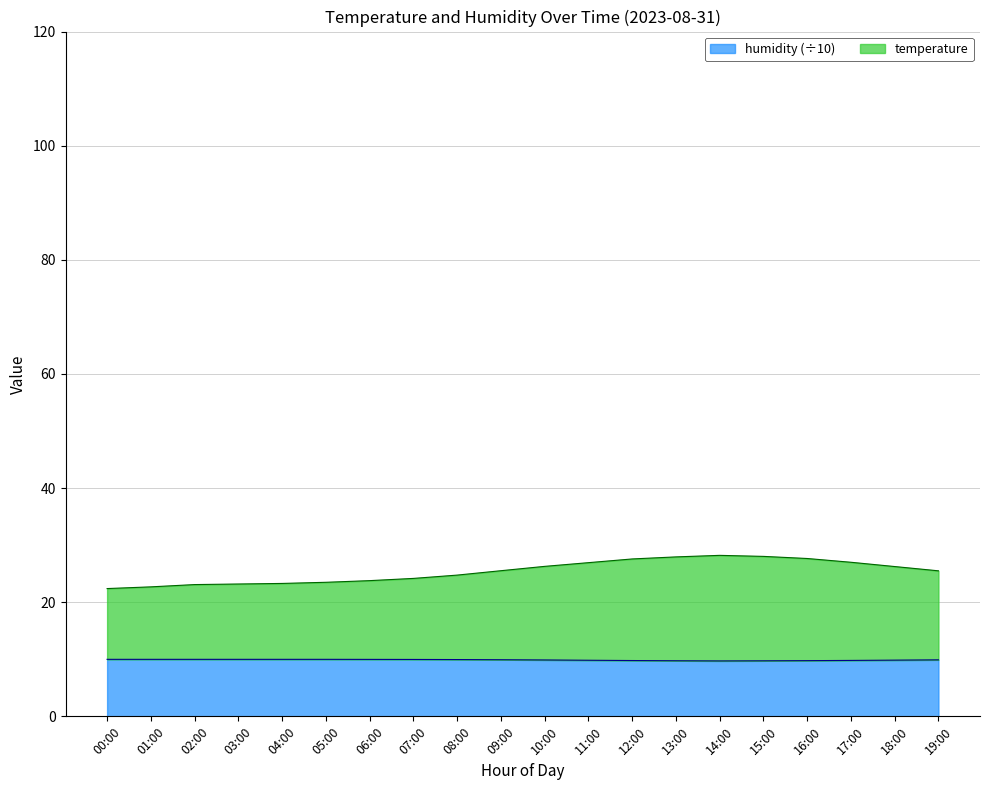

True or false: temperature and humidity cross at least once.

False